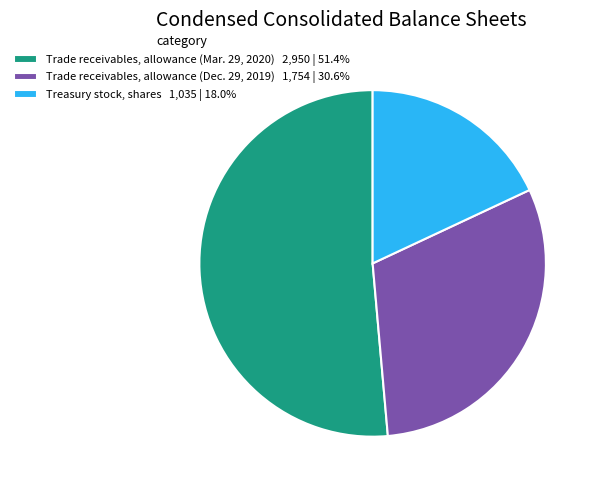

Rank the categories by value from highest to lowest.

Trade receivables, allowance (Mar. 29, 2020), Trade receivables, allowance (Dec. 29, 2019), Treasury stock, shares